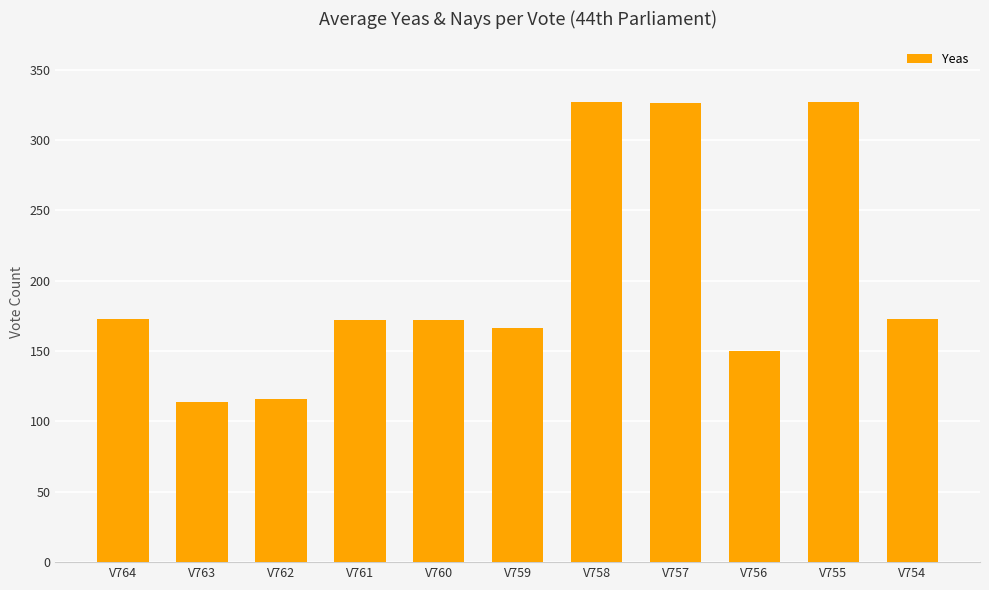

What is the minimum value shown in the chart?

114